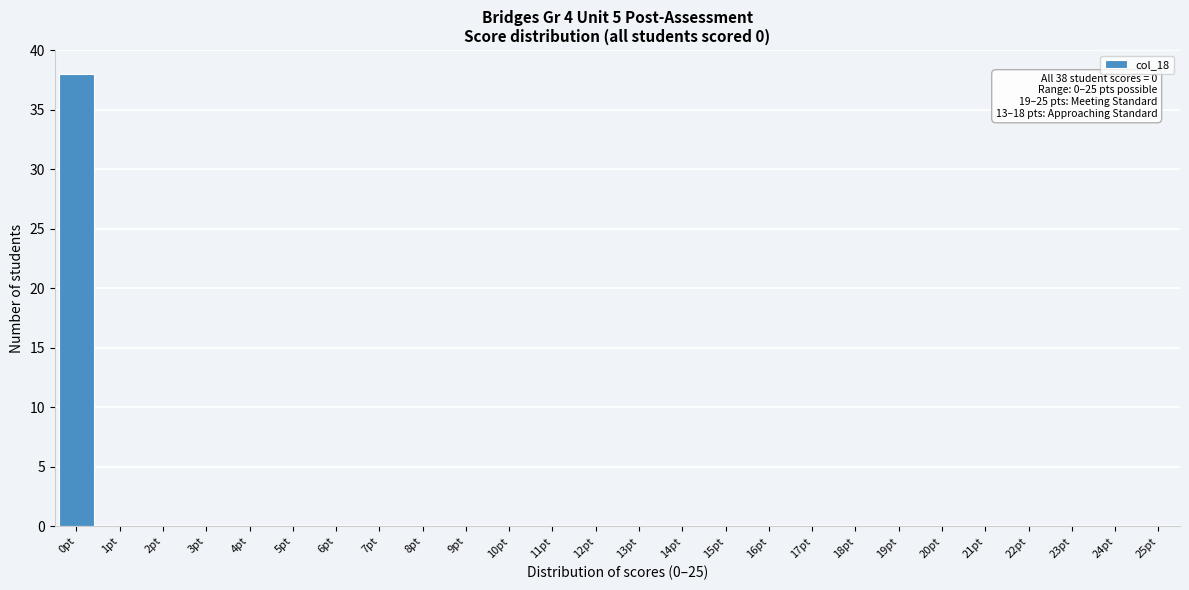

Reading left to right, transcribe all the data shown in this chart.

0pt=38	1pt=0	2pt=0	3pt=0	4pt=0	5pt=0	6pt=0	7pt=0	8pt=0	9pt=0	10pt=0	11pt=0	12pt=0	13pt=0	14pt=0	15pt=0	16pt=0	17pt=0	18pt=0	19pt=0	20pt=0	21pt=0	22pt=0	23pt=0	24pt=0	25pt=0